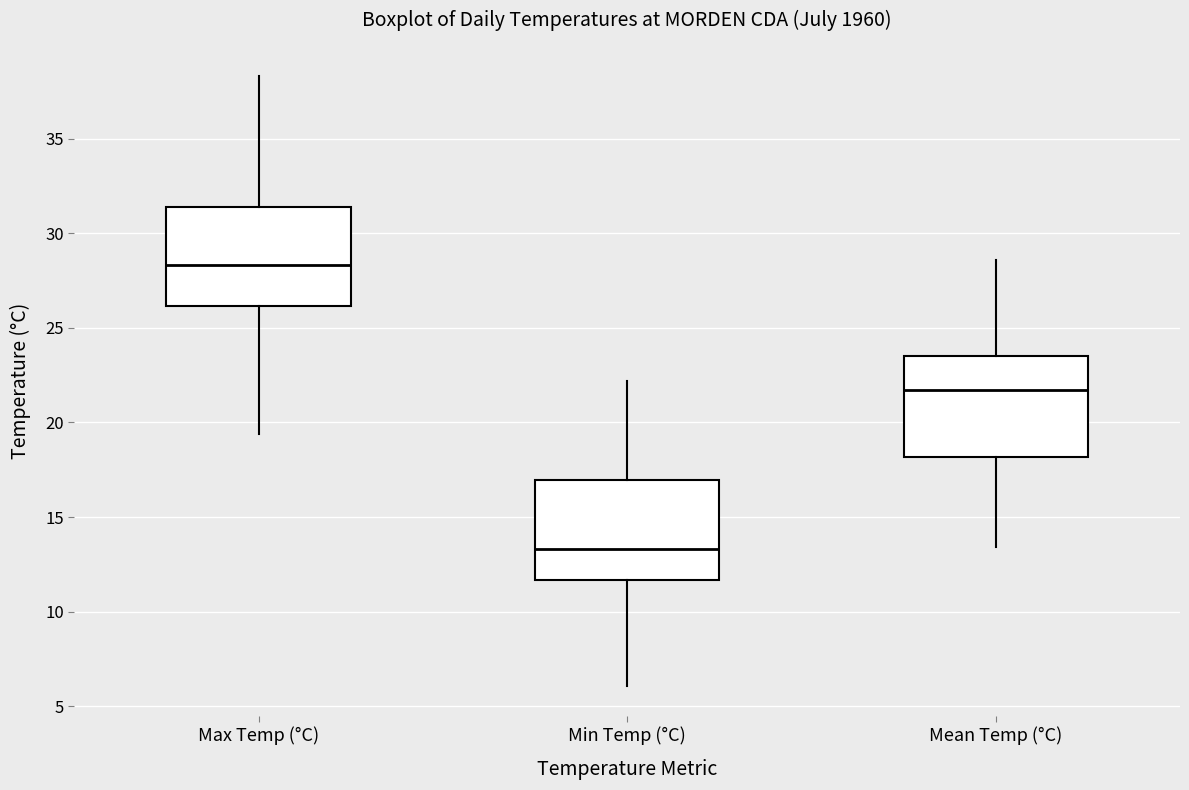

Reading left to right, transcribe this box plot: for each box, give where its median line is, the range the box spans, and where its two whiskers end, as read against the y-axis. The values are not printed on the chart, so give them approximately, as read against the axis.

Max Temp (°C): median 28.5, box 26.0 to 31.5, whiskers 19.5 to 38.5
Min Temp (°C): median 13.5, box 11.5 to 17.0, whiskers 6.0 to 22.0
Mean Temp (°C): median 21.5, box 18.0 to 23.5, whiskers 13.5 to 28.5